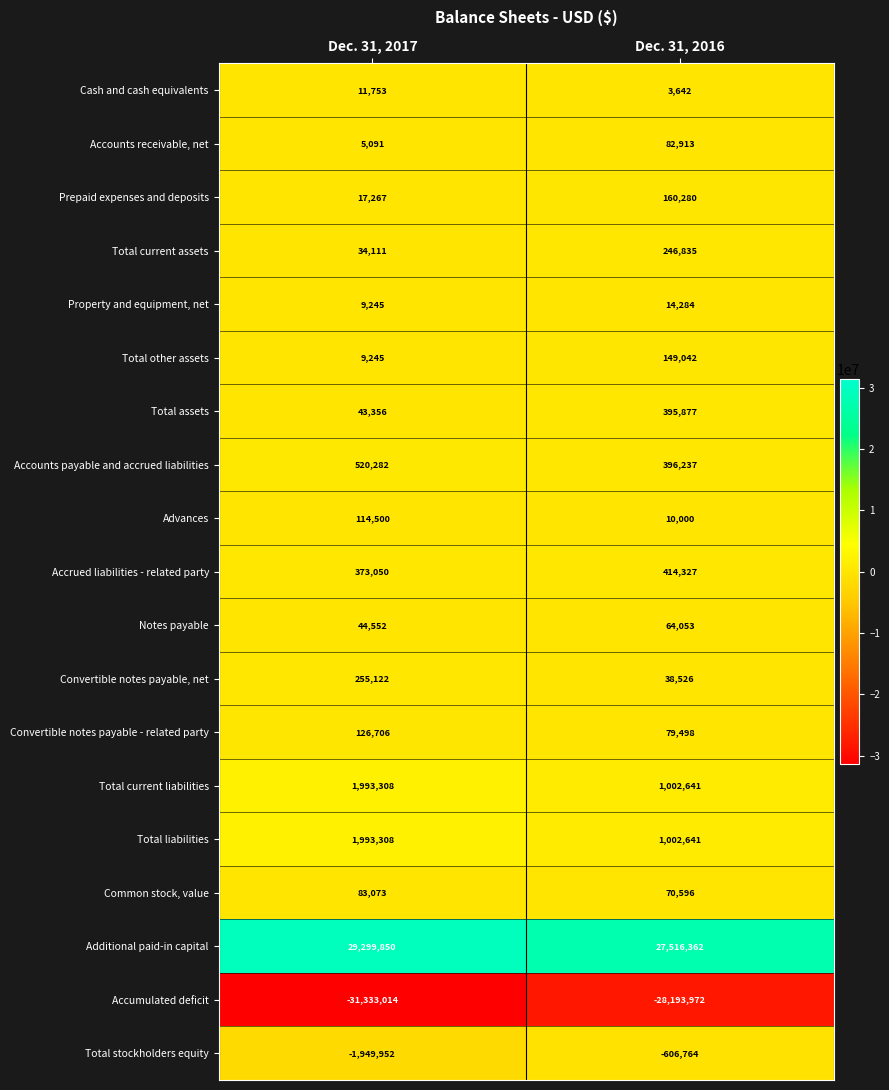

What is the difference between the Total other assets values at Dec. 31, 2017 and Dec. 31, 2016?

139797